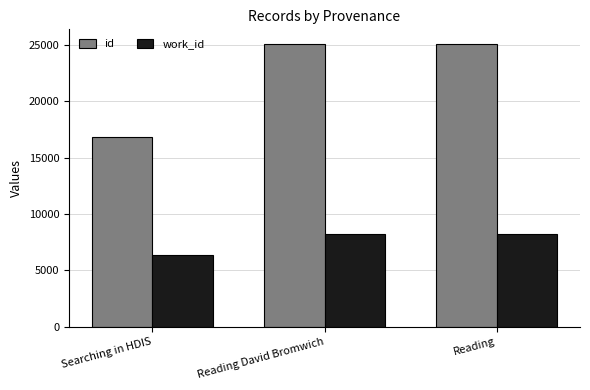

Count the work_id values in the range 6353 to 8252.

3